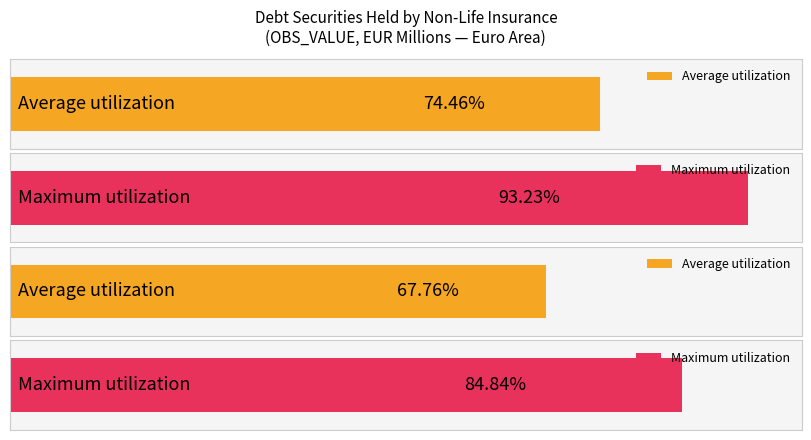

The value at 2019-Q2 is 215.8. True or false?

False